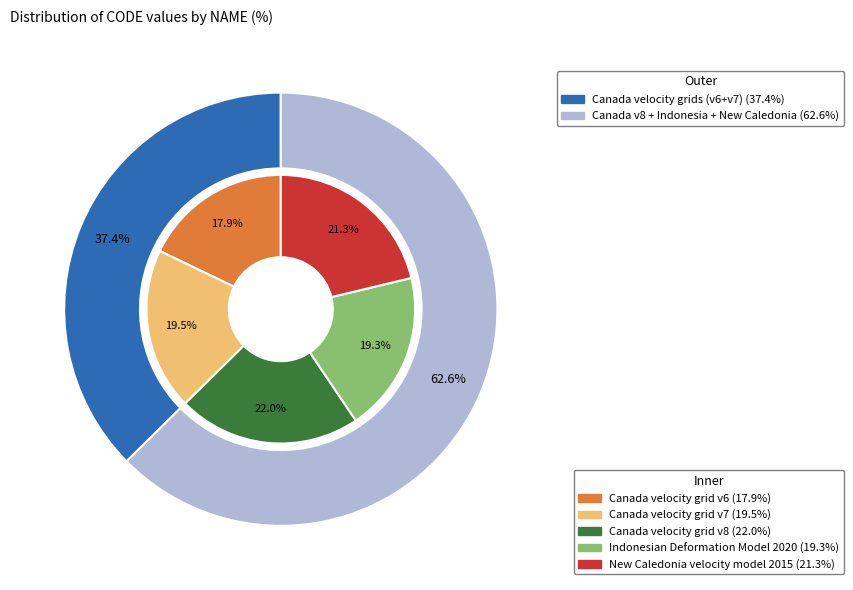

To the nearest percent, what percentage of the pie is New Caledonia velocity model 2015?

21%